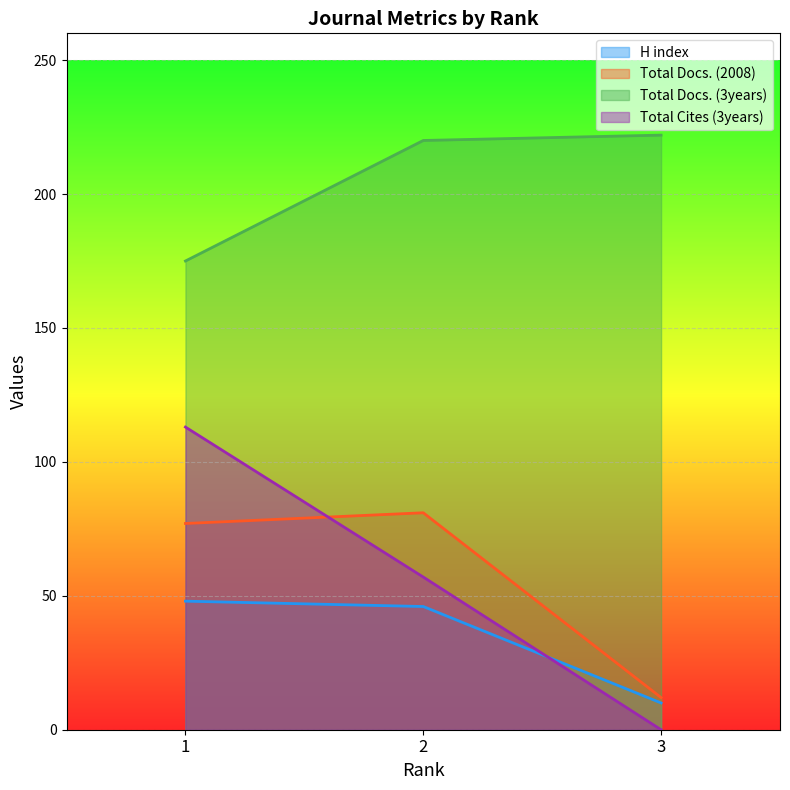

Reading left to right, transcribe all the data shown in this chart.

H index: 48	46	10
Total Docs. (2008): 77	81	12
Total Docs. (3years): 175	220	222
Total Cites (3years): 113	57	0